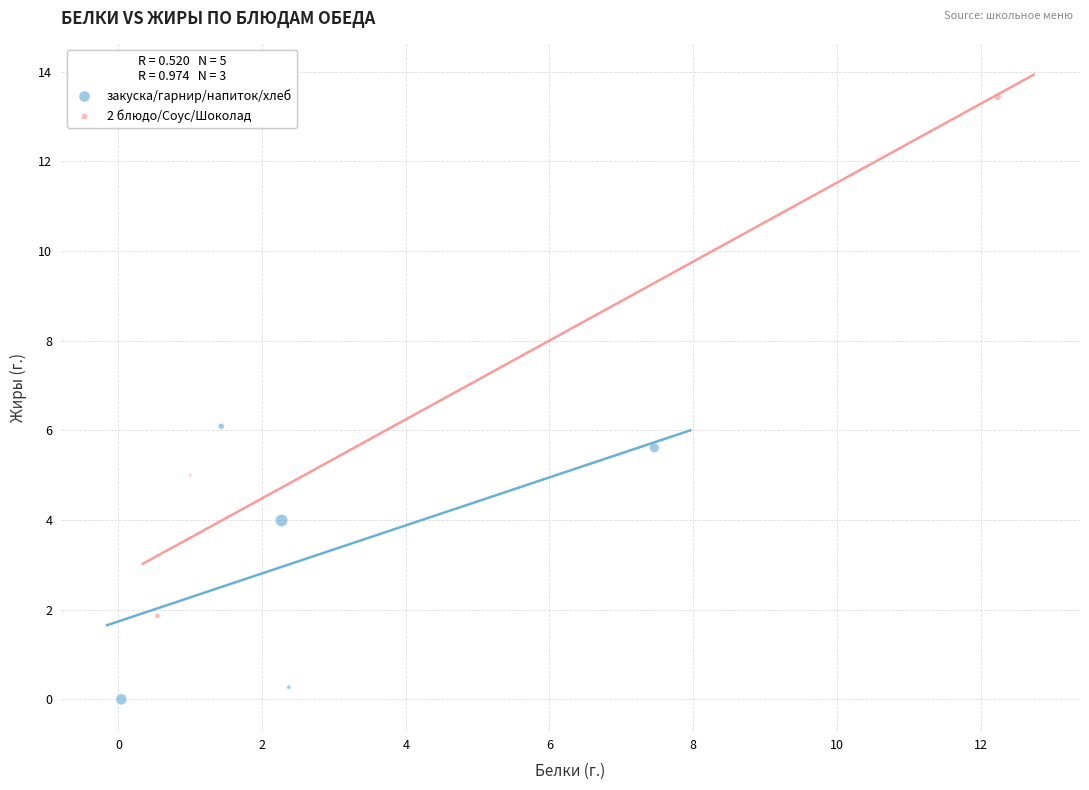

Which series has the widest spread of Y values?

2 блюдо/Соус/Шоколад